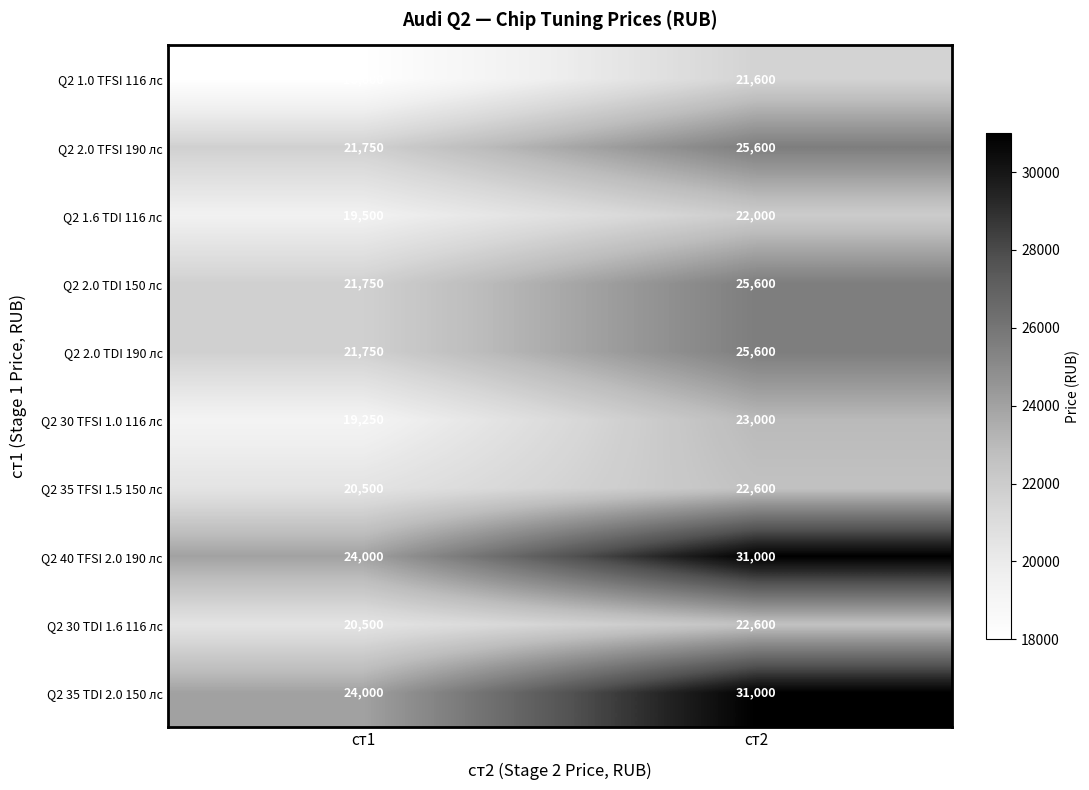

At which category is the sum across all series the highest?

ст2